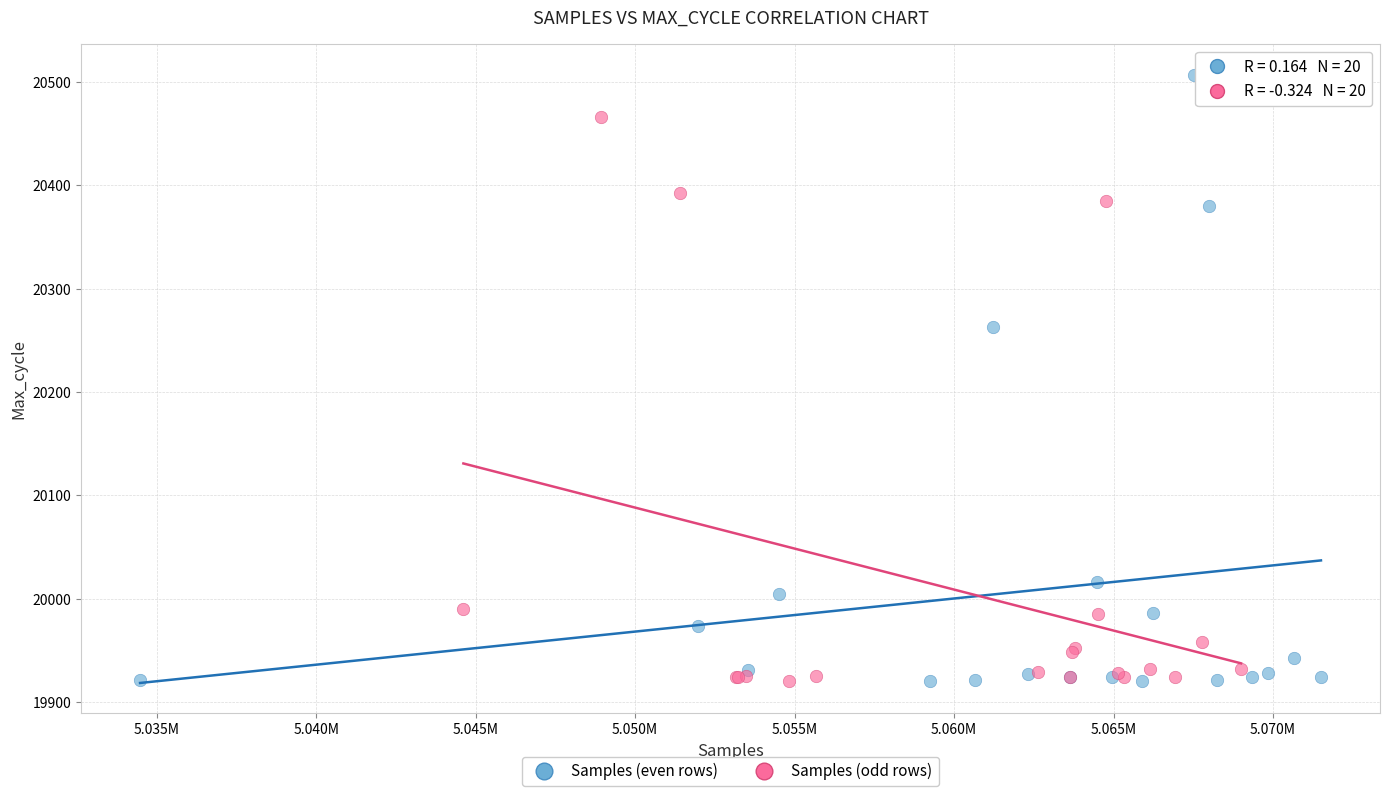

Which series contains the highest Y value?

Samples (even rows)